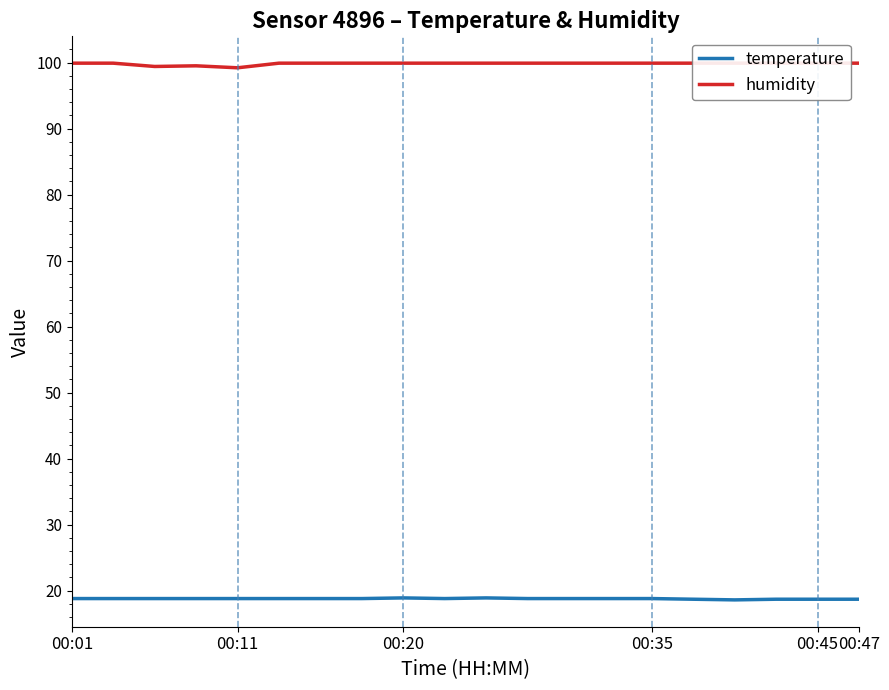

What is the greatest value displayed?

99.9